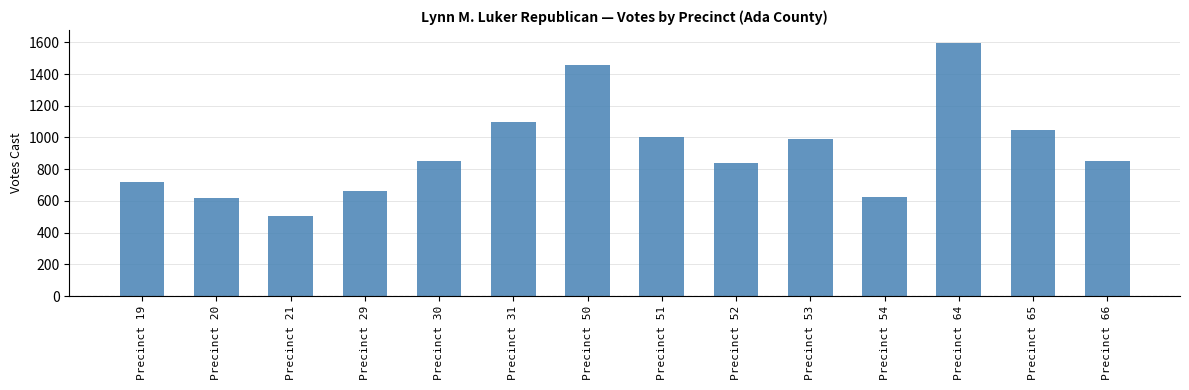

What is the difference between the values at Precinct 21 and Precinct 19?

212